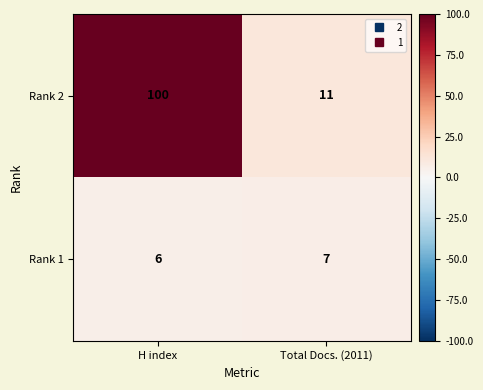

Which series has the largest total across all categories?

Rank 2